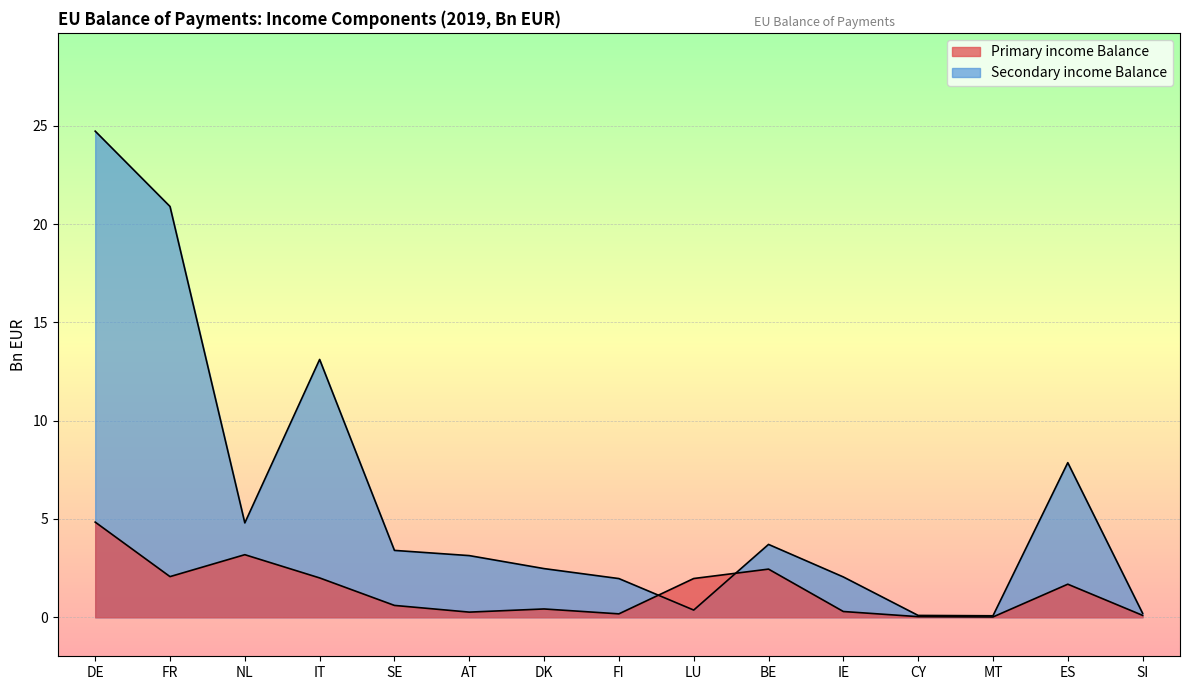

What is the value of the Primary income Balance point at the 10th from the left?

2.5